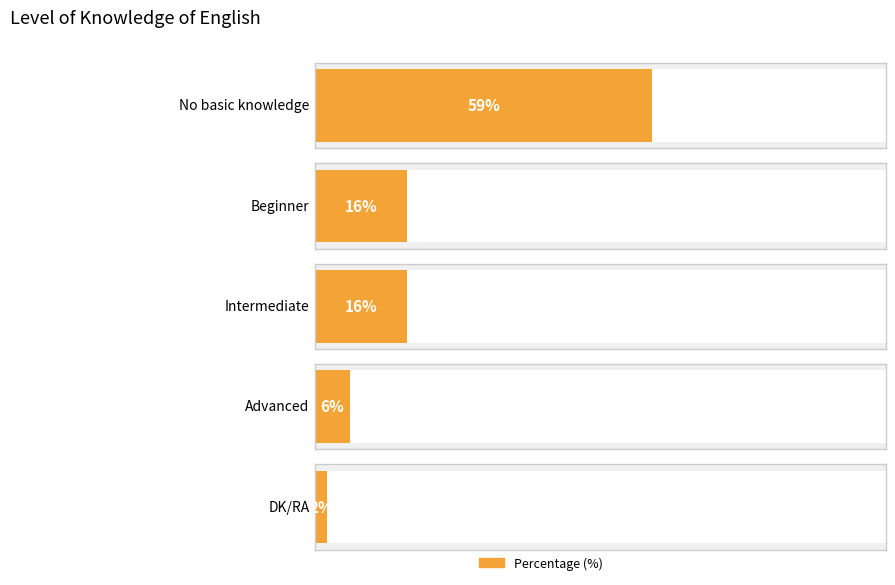

What is the greatest value displayed?

59